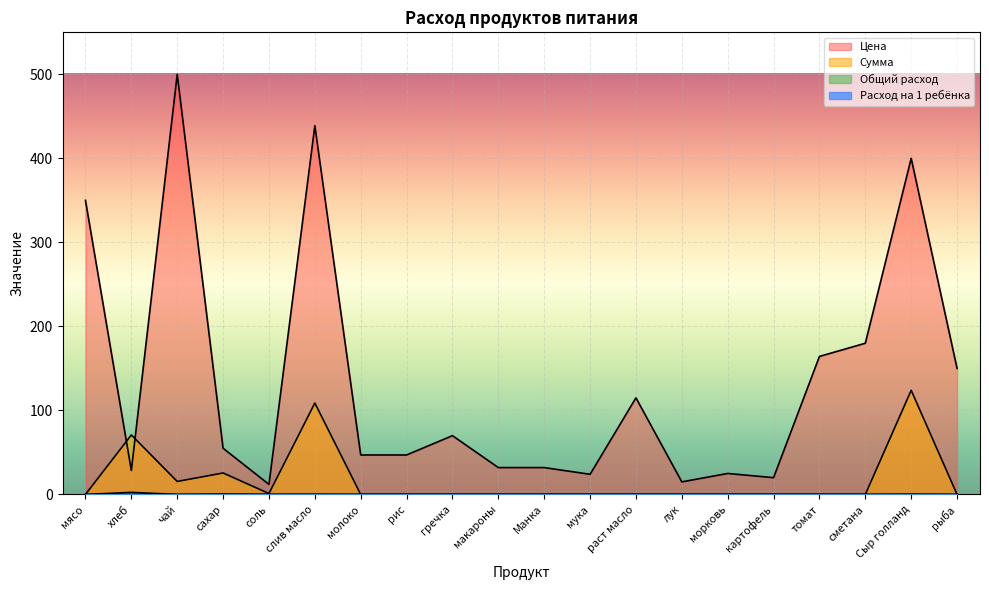

Count the number of categories in the chart.

20